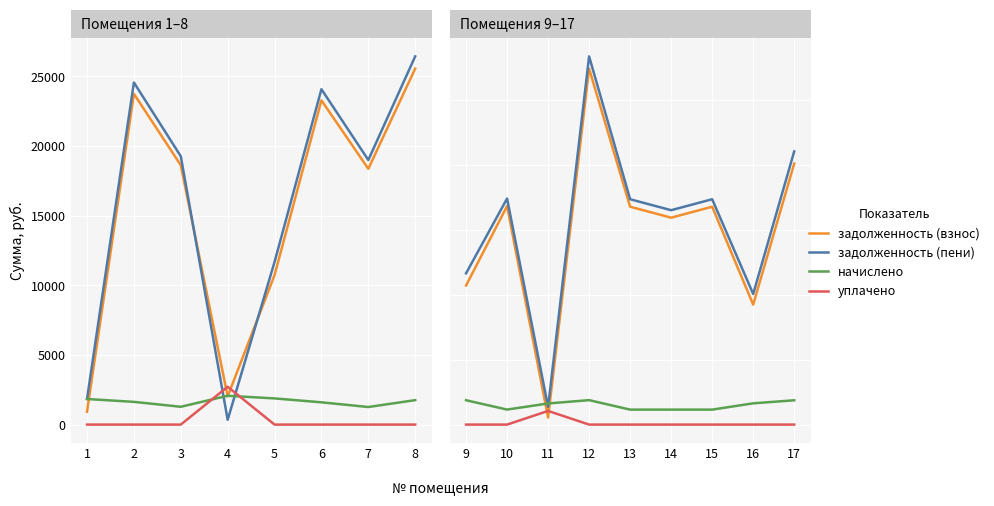

Is this an area chart (filled region under the line)?

No